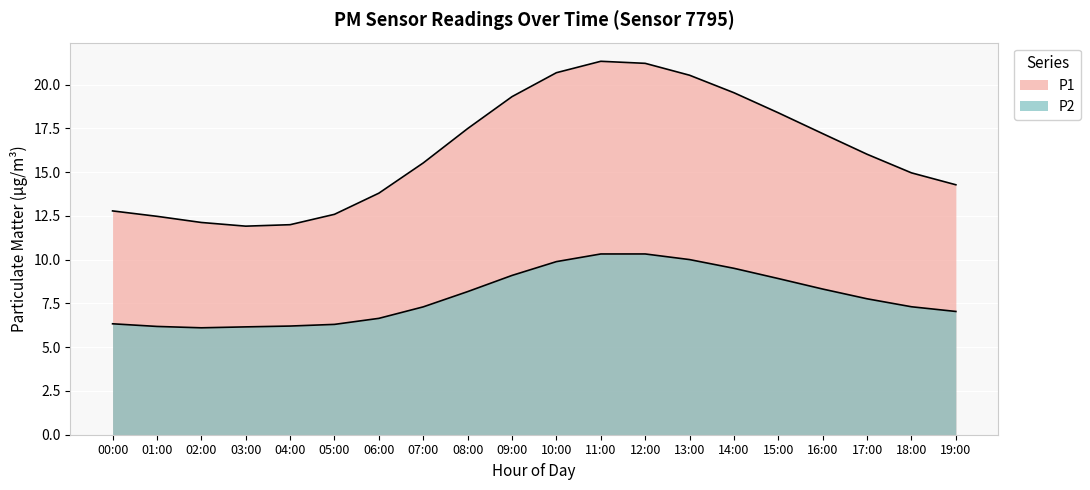

At which category does the chart reach its minimum across all series?

02:00